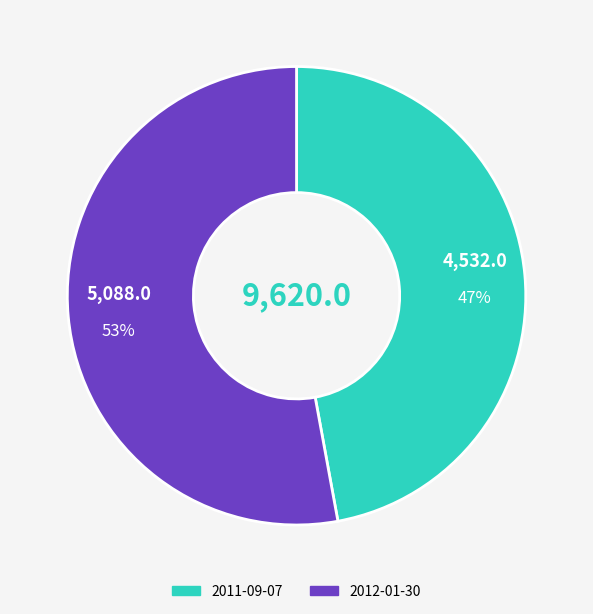

How many segments does this pie chart have?

2